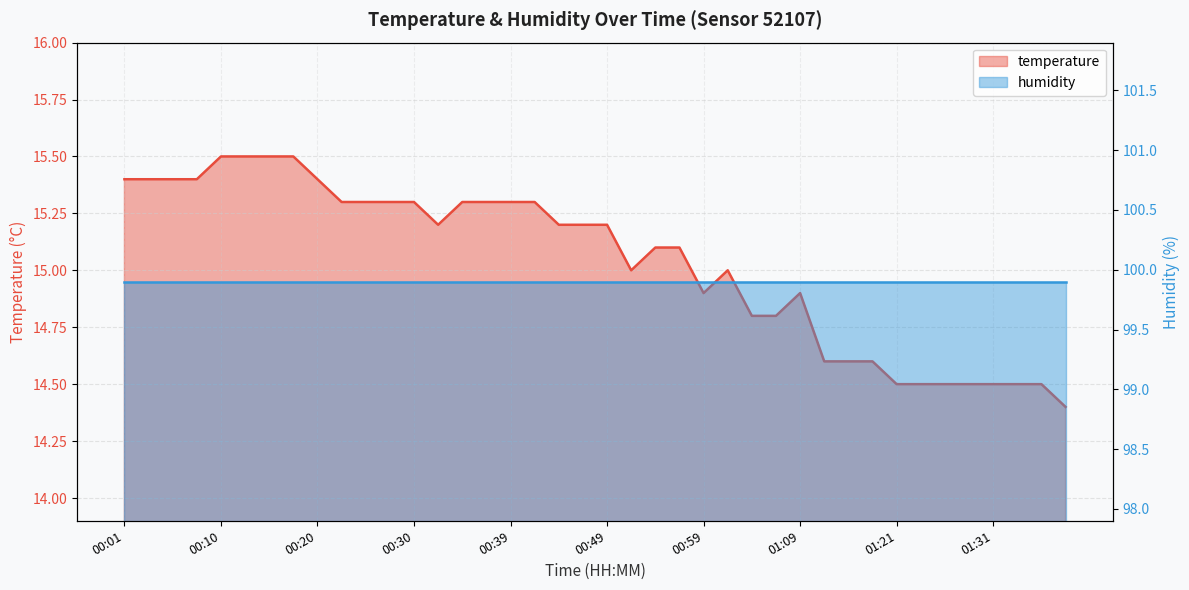

How many data points are above 15?

23